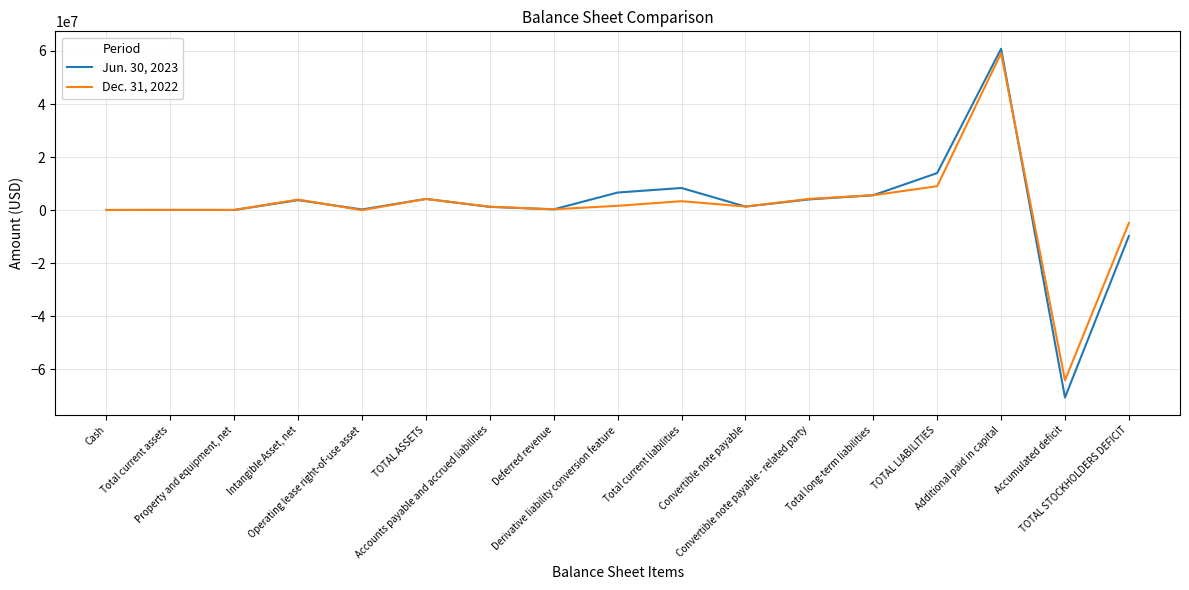

True or false: Jun. 30, 2023 has more than 0 points higher than both neighbors.

True